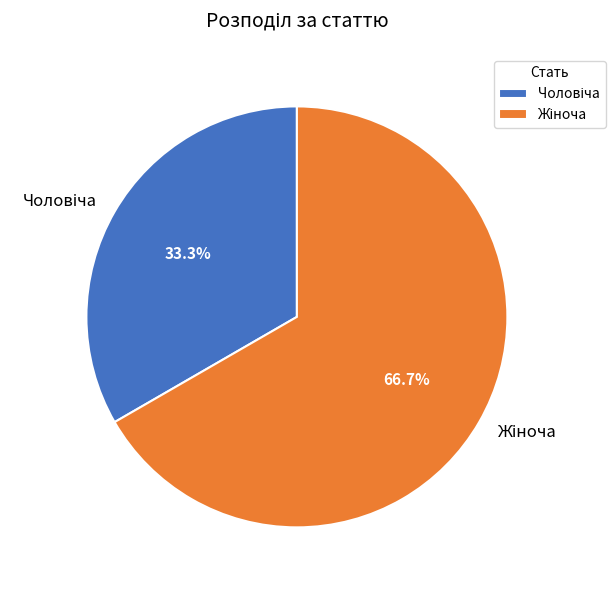

Is there any slice that represents more than half of the pie?

Yes